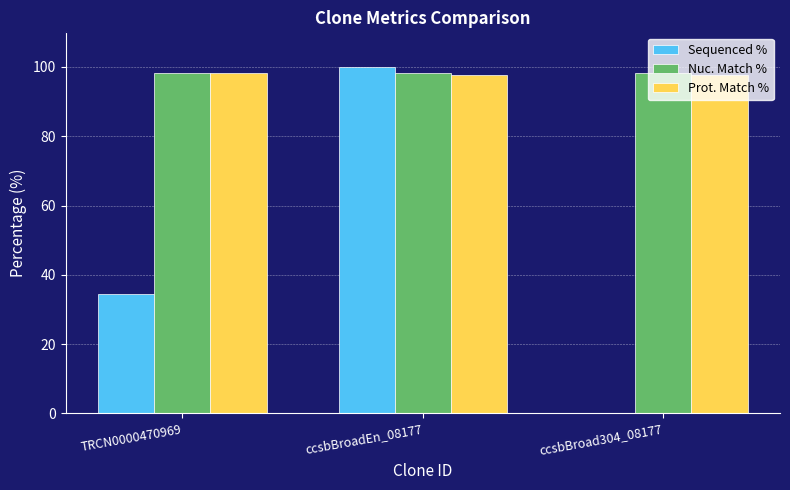

Is the value of Sequenced % at ccsbBroad304_08177 greater than the value of Nuc. Match % at ccsbBroad304_08177?

No